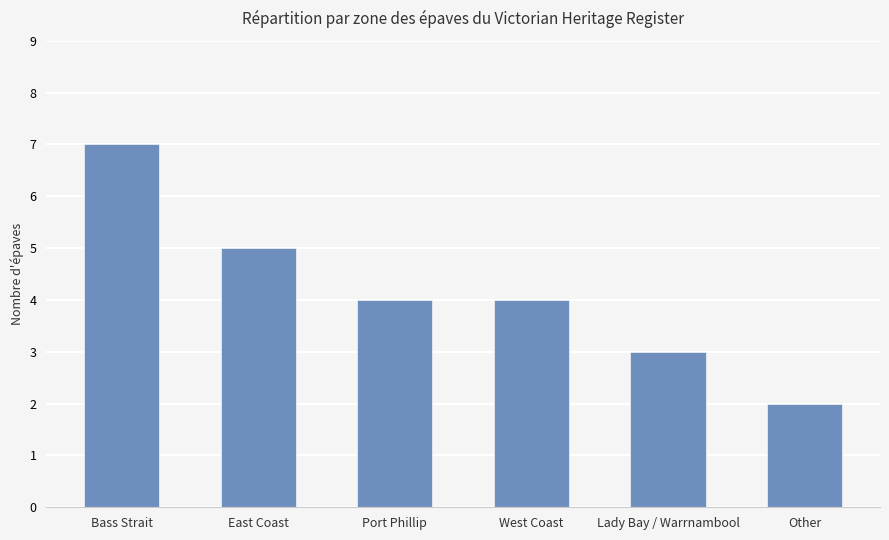

What is the change in value from West Coast to Lady Bay / Warrnambool?

-1